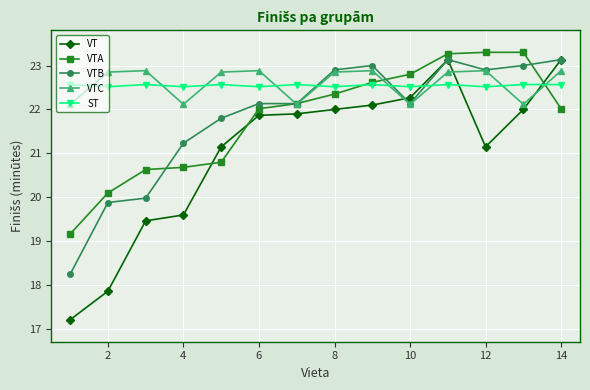

What is the highest value of the VT series?

23.1